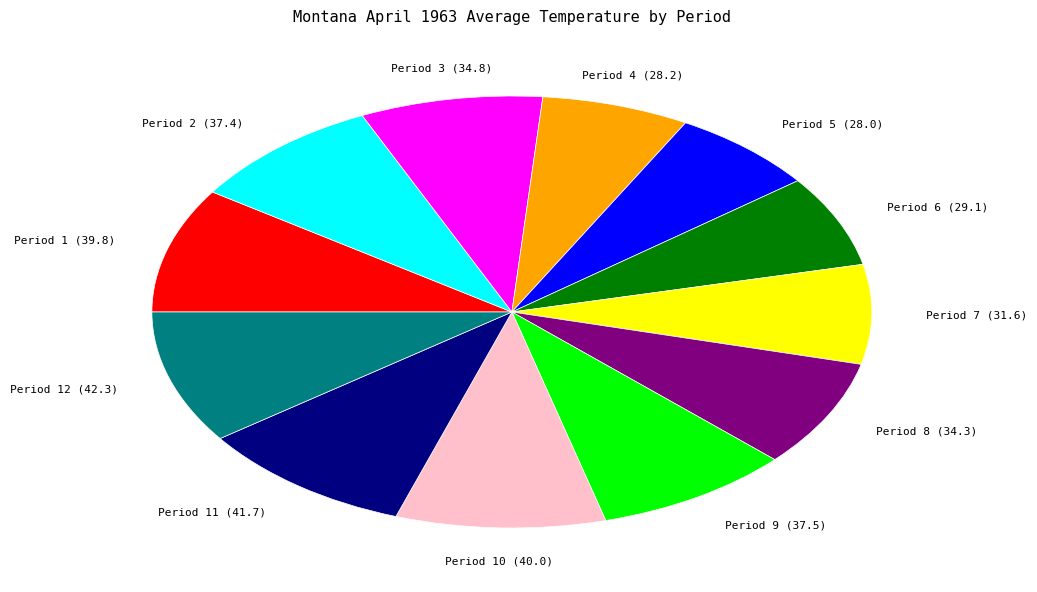

Is there a majority slice in this chart?

No